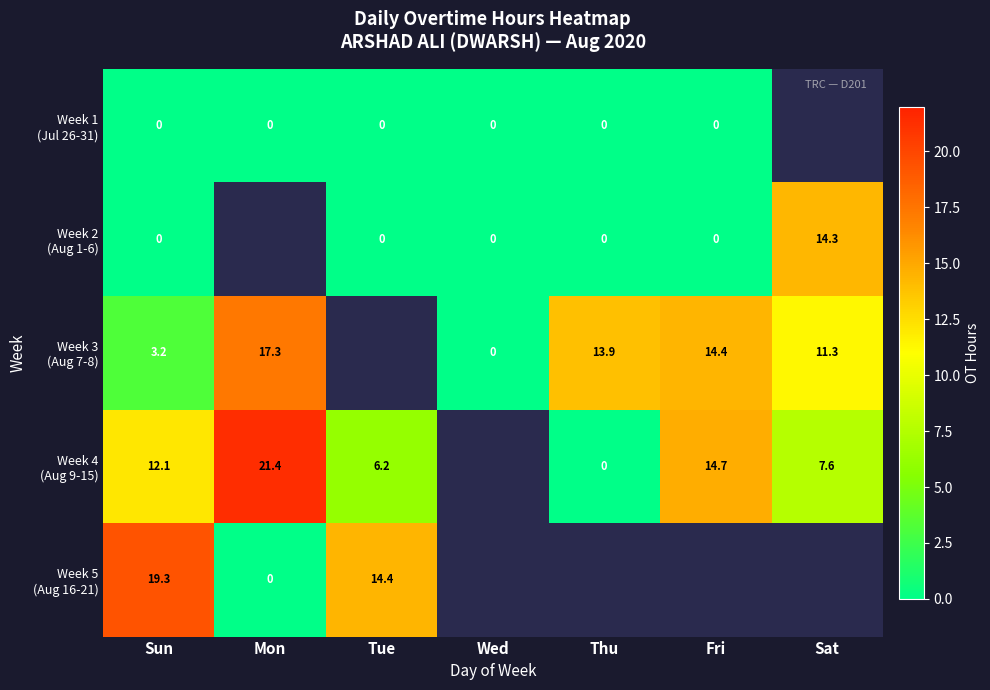

What is the spread (max minus min) of values at Sun?

19.3